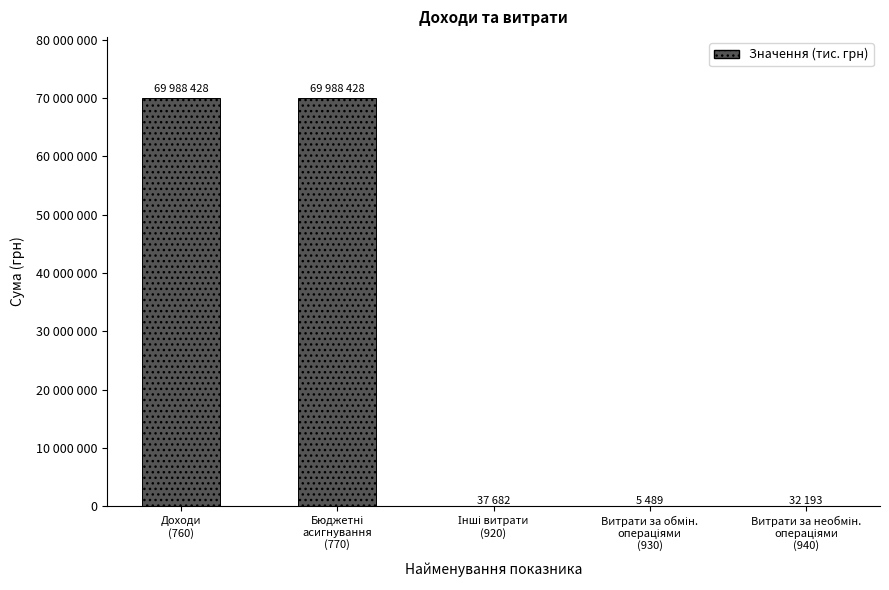

What is the average value?

28010444